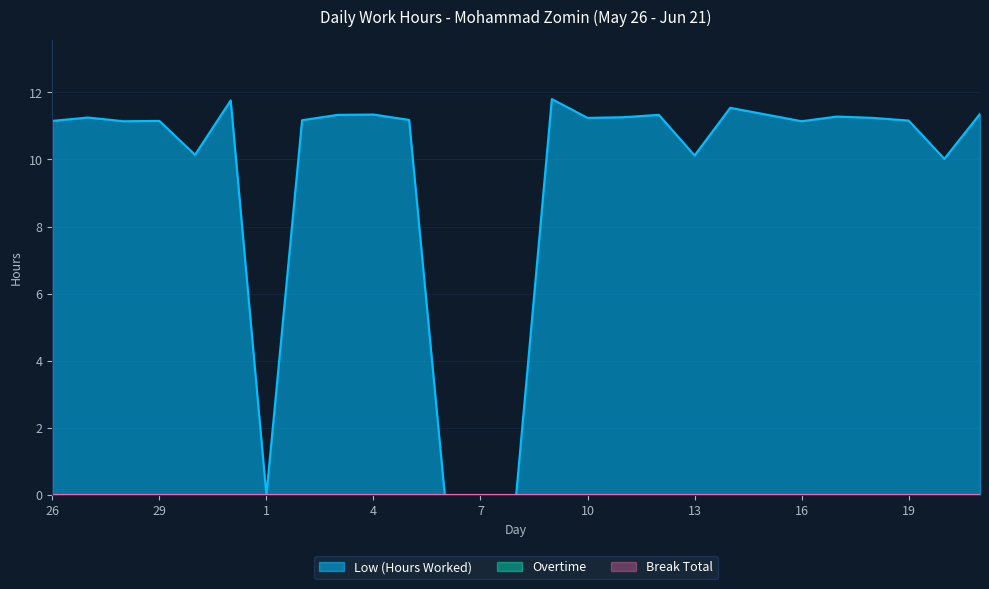

At which category is the sum across all series the highest?

9